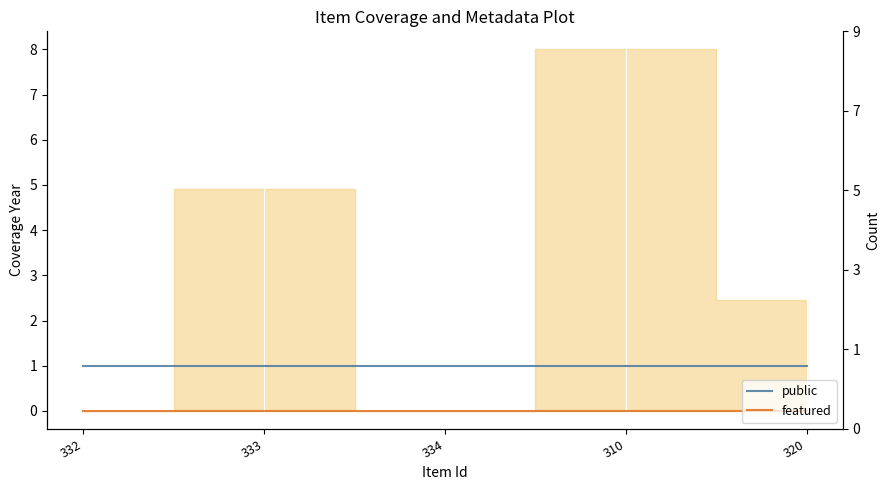

Which category has the lowest value in the featured series?

332